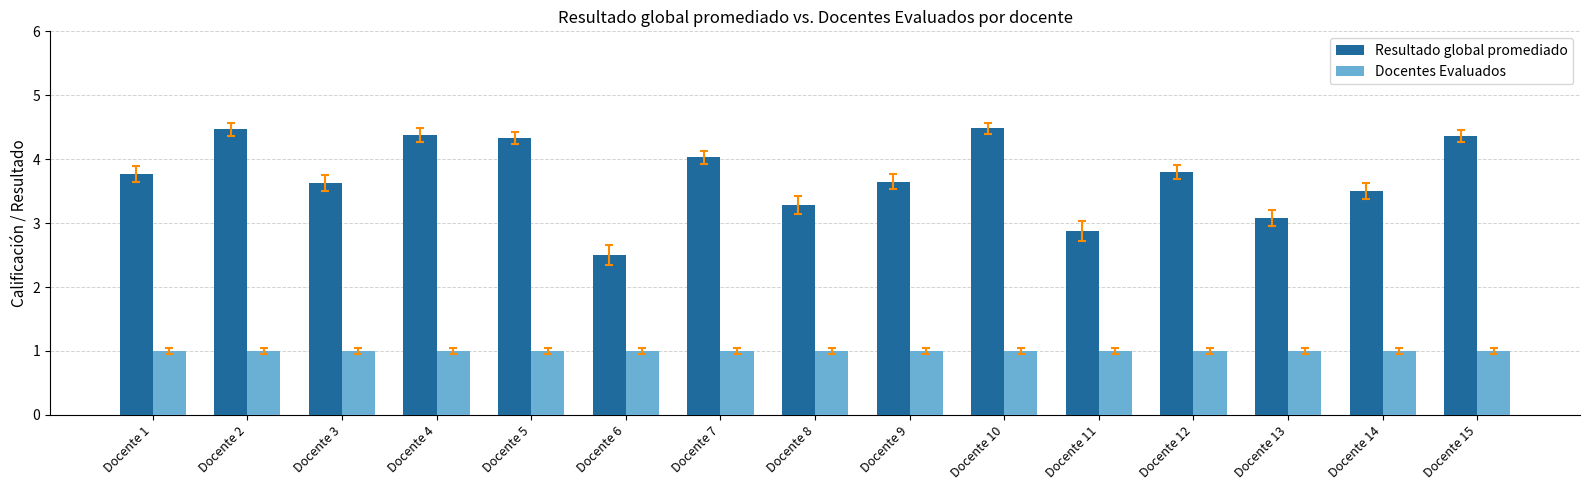

How many groups of bars are there?

15